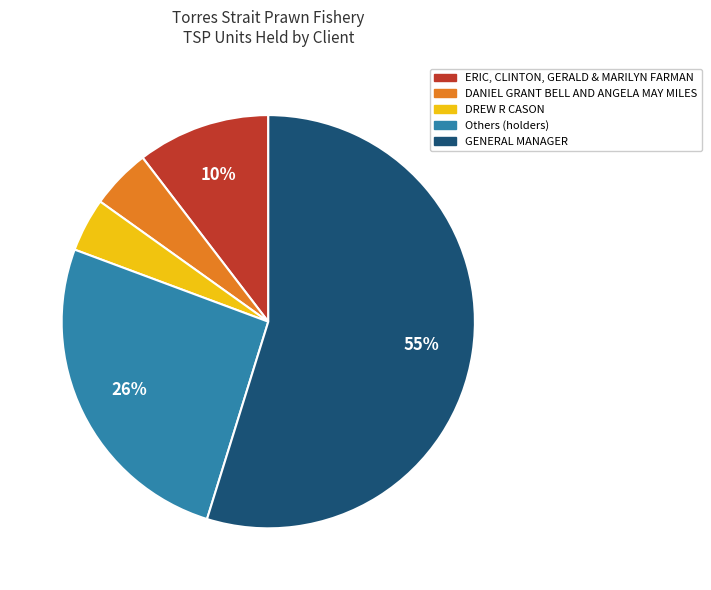

To the nearest percent, what is the difference between the largest and smallest slice percentages?

51%